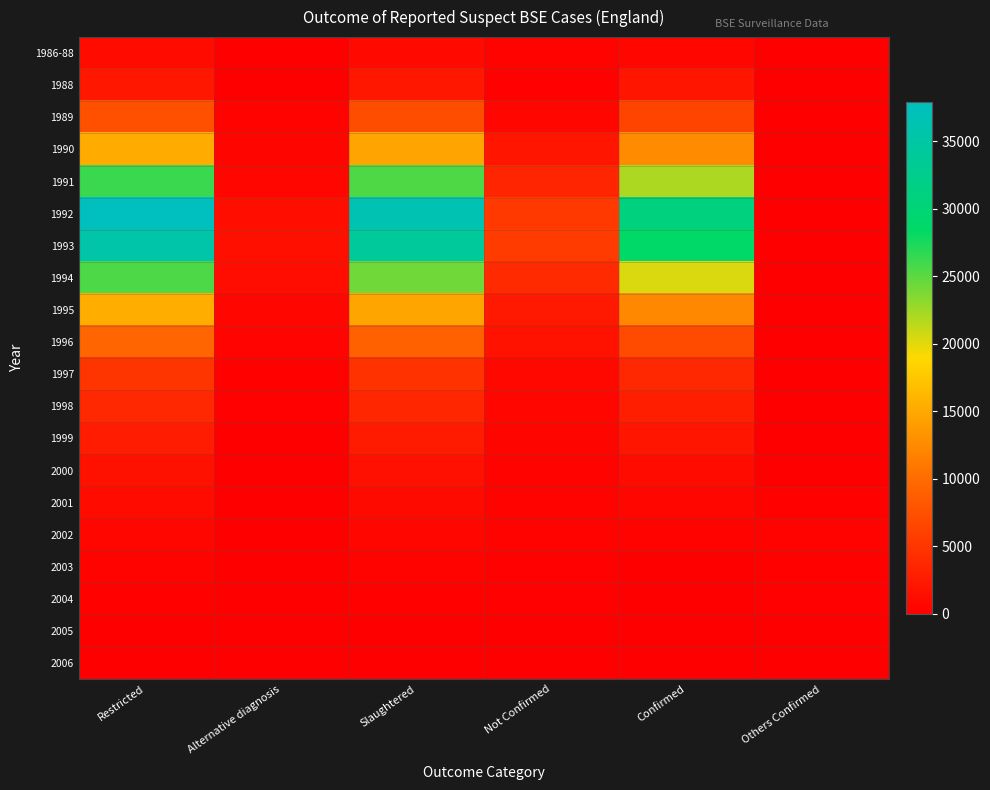

Rank the series at Alternative diagnosis from lowest to highest value.

1986-88, 2006, 2005, 2004, 2003, 2001, 2002, 2000, 1988, 1999, 1998, 1997, 1989, 1996, 1990, 1995, 1991, 1994, 1992, 1993